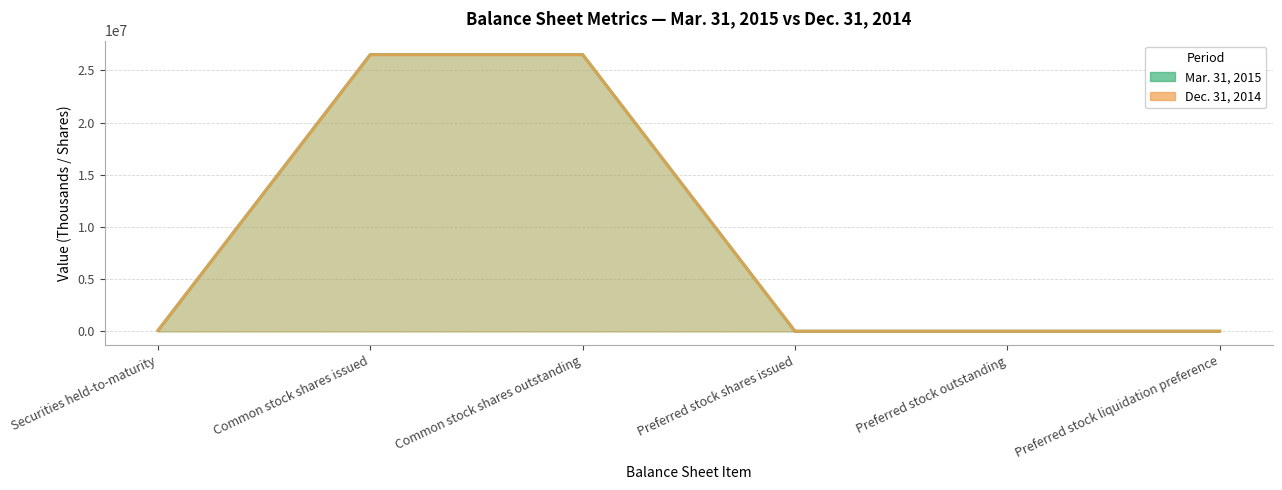

Reading left to right, transcribe all the data shown in this chart.

Mar. 31, 2015: 93555	26522739	26522739	21004	21004	21004
Dec. 31, 2014: 94953	26503505	26503505	21004	21004	21004